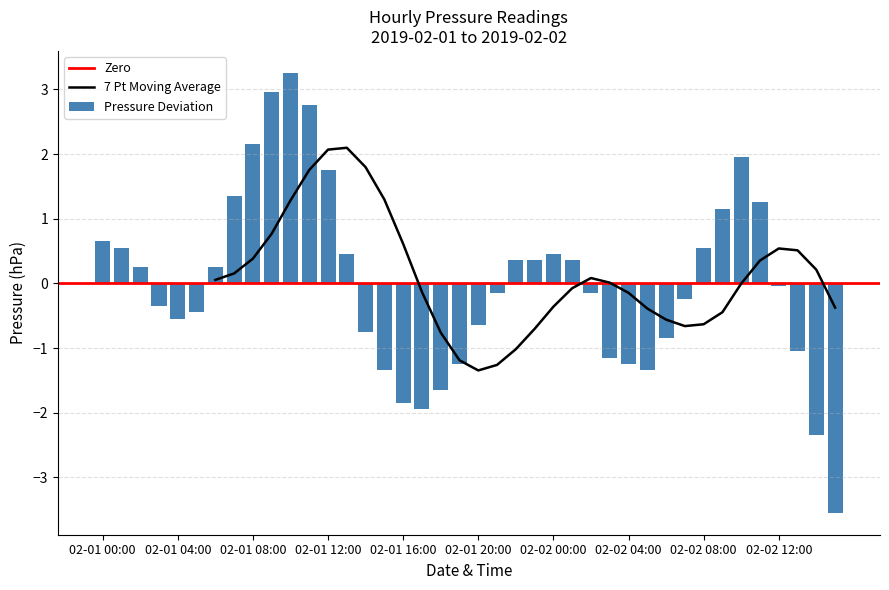

Is it true that the value at 02-01 12:00 is 0.6?

False